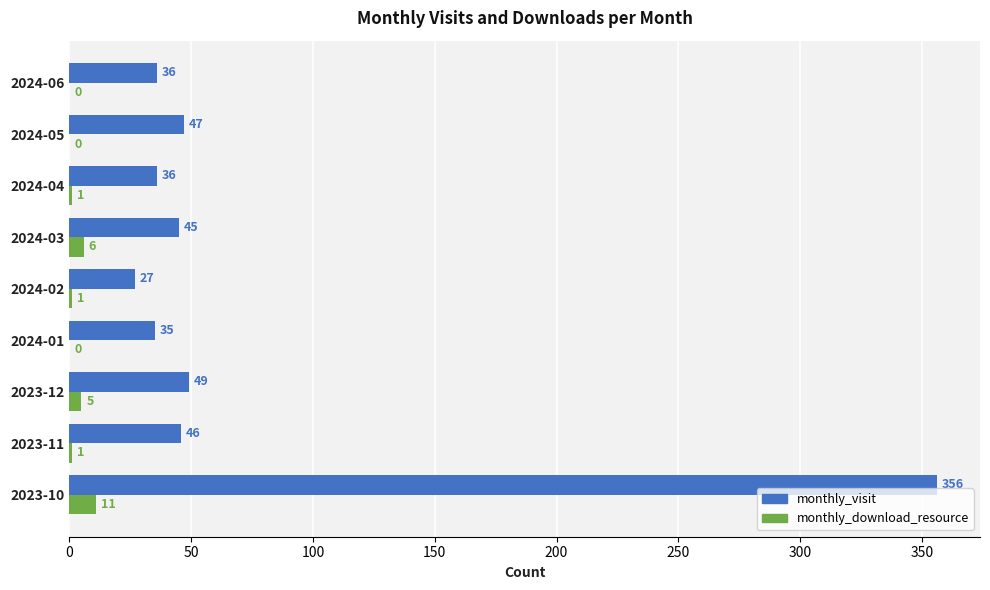

Read the monthly_visit value at 2024-01, to the nearest 50.

50